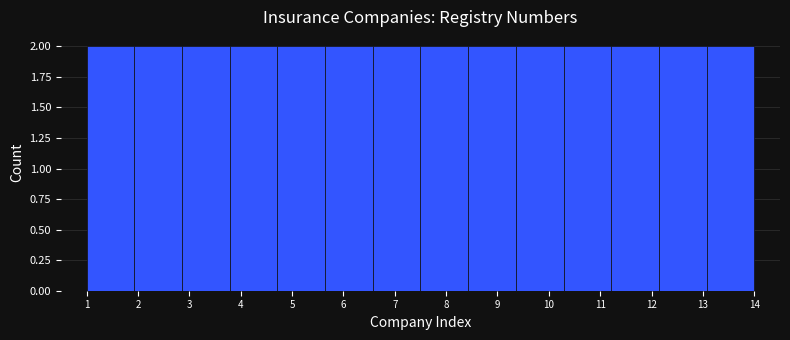

Reading left to right, list every bar in this chart as the range it spans on the x-axis followed by its height. Neither the bar edges nor the heights are printed on the chart, so give them approximately, as read against the axes.

1.0 to 1.9: 2
1.9 to 2.9: 2
2.9 to 3.8: 2
3.8 to 4.7: 2
4.7 to 5.6: 2
5.6 to 6.6: 2
6.6 to 7.5: 2
7.5 to 8.4: 2
8.4 to 9.4: 2
9.4 to 10.3: 2
10.3 to 11.2: 2
11.2 to 12.1: 2
12.1 to 13.1: 2
13.1 to 14.0: 2